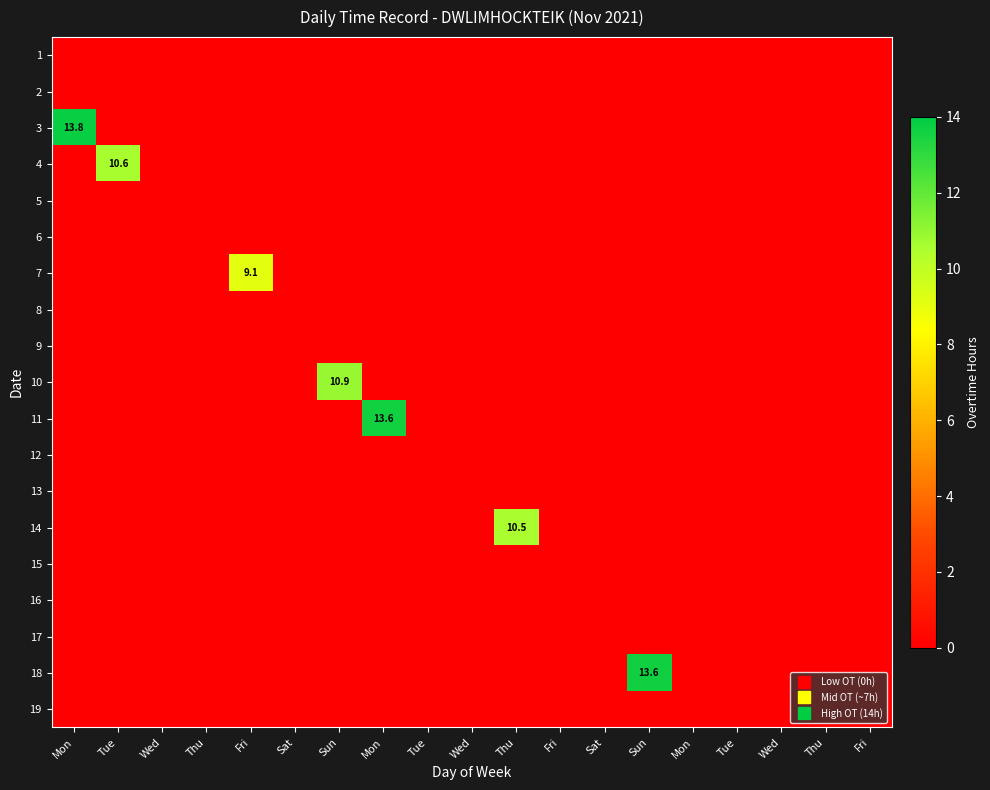

True or false: 11 has a value of -7.2 at Sat.

False